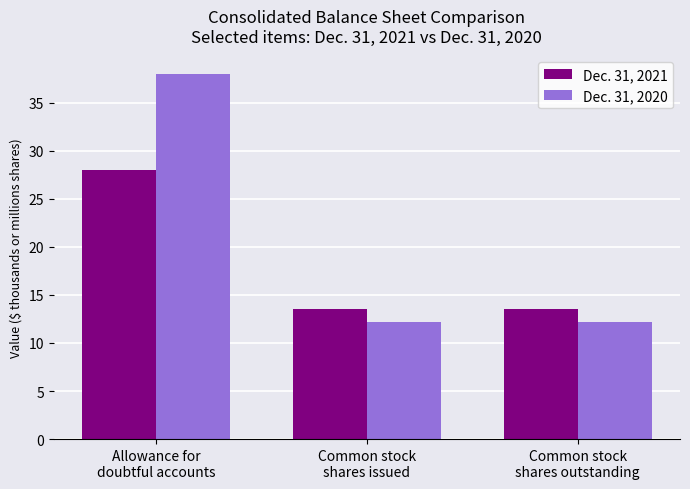

Which series has the largest total across all categories?

Dec. 31, 2020